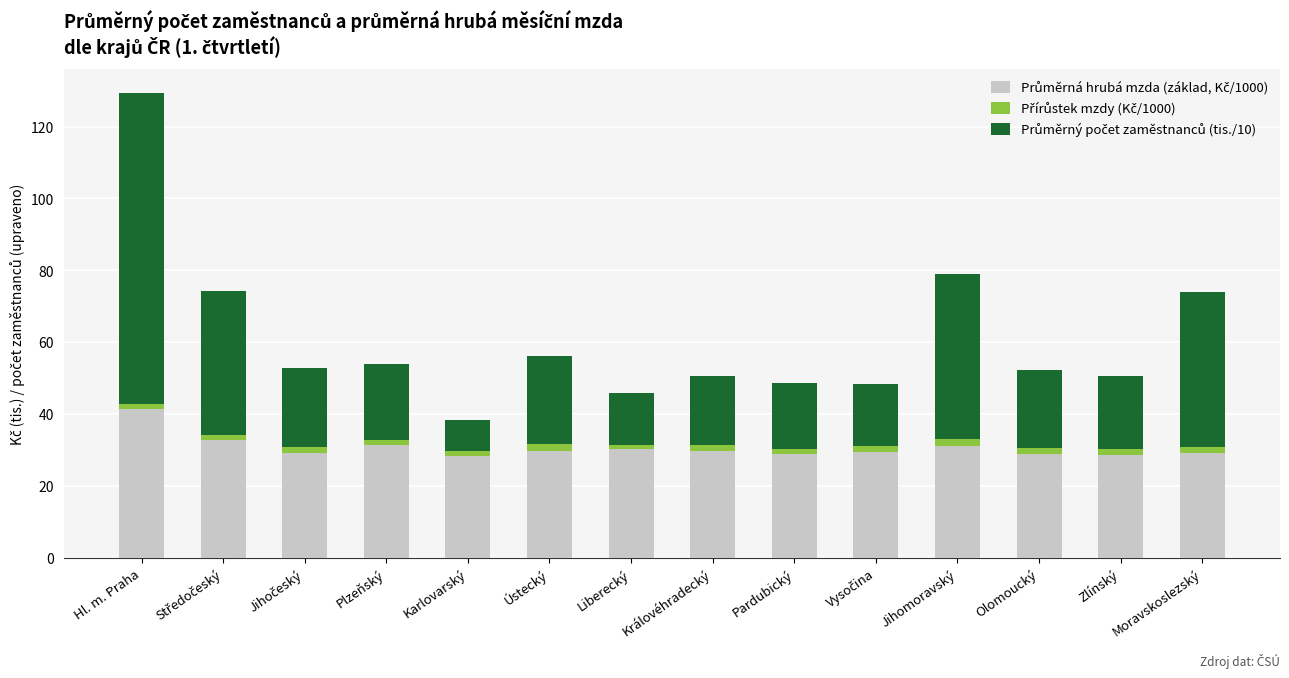

At which category is the sum across all series the highest?

Hl. m. Praha